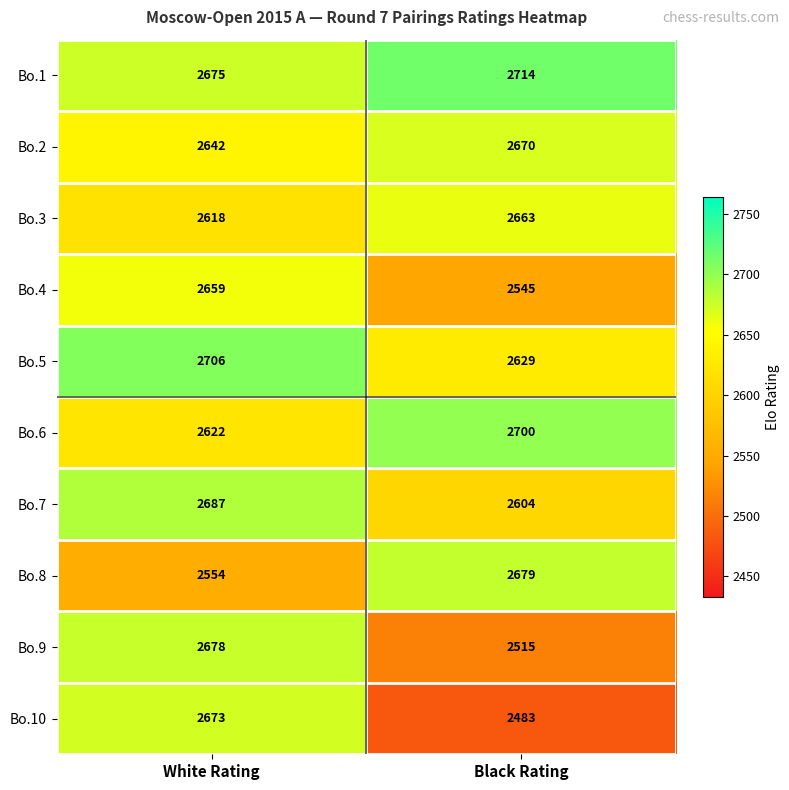

Rank the categories by Bo.4 value from lowest to highest.

Black Rating, White Rating